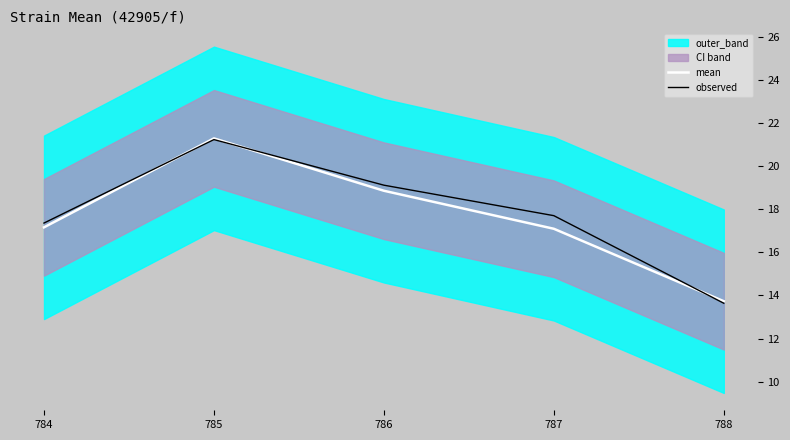

Is this an area chart (filled region under the line)?

No